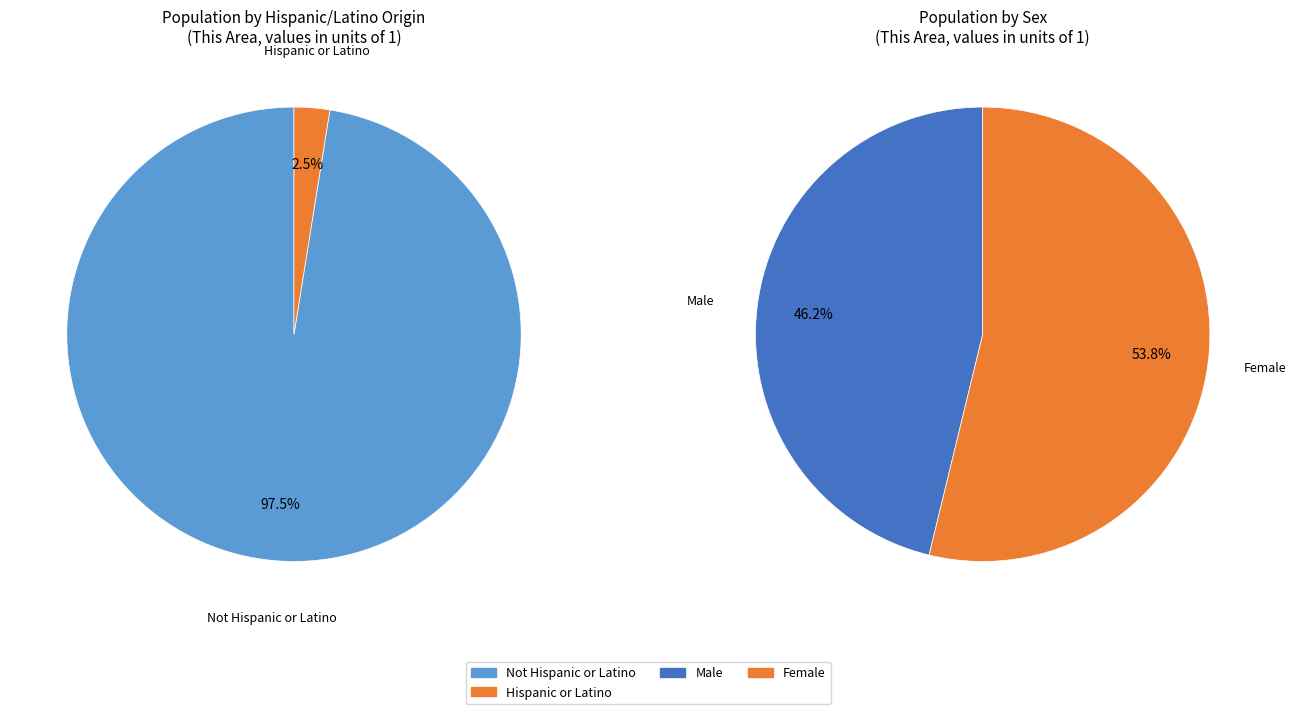

Is it true that White alone is 39% of the pie?

False